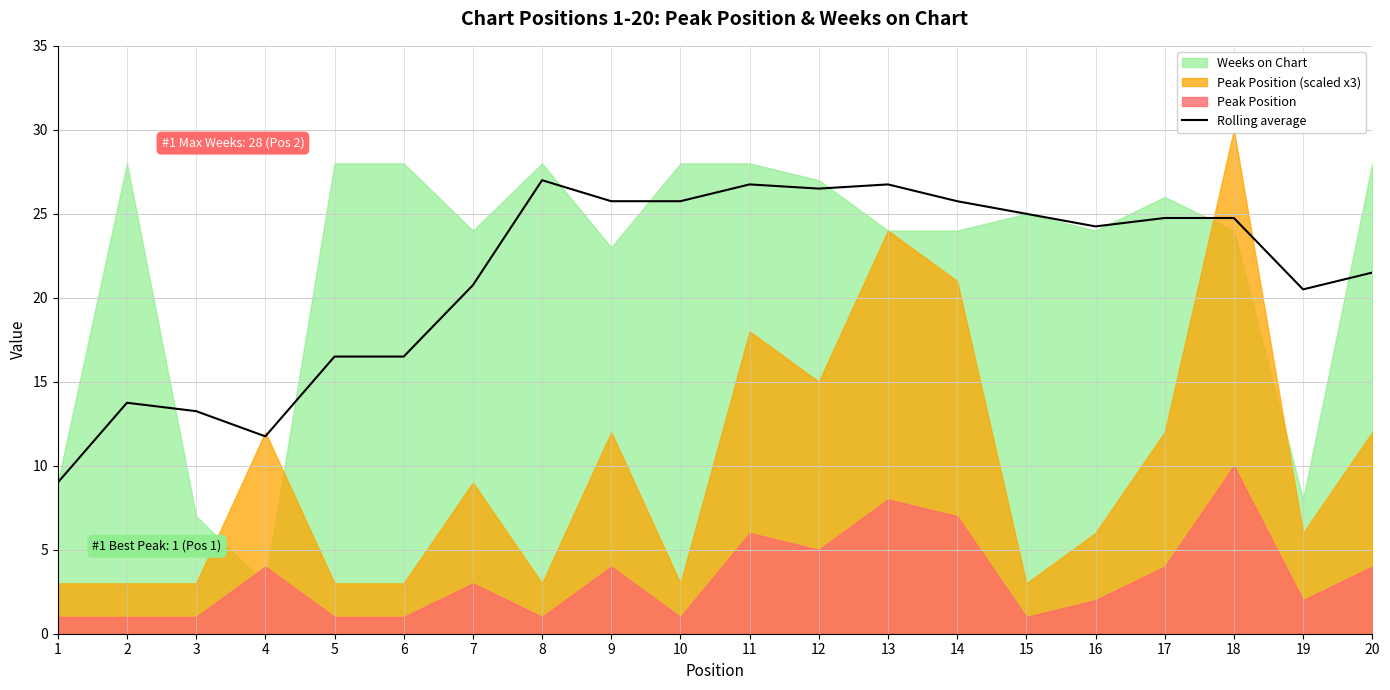

Reading left to right, extract all data points from this chart.

1=9.0	2=13.8	3=13.2	4=11.8	5=16.5	6=16.5	7=20.8	8=27.0	9=25.8	10=25.8	11=26.8	12=26.5	13=26.8	14=25.8	15=25.0	16=24.2	17=24.8	18=24.8	19=20.5	20=21.5